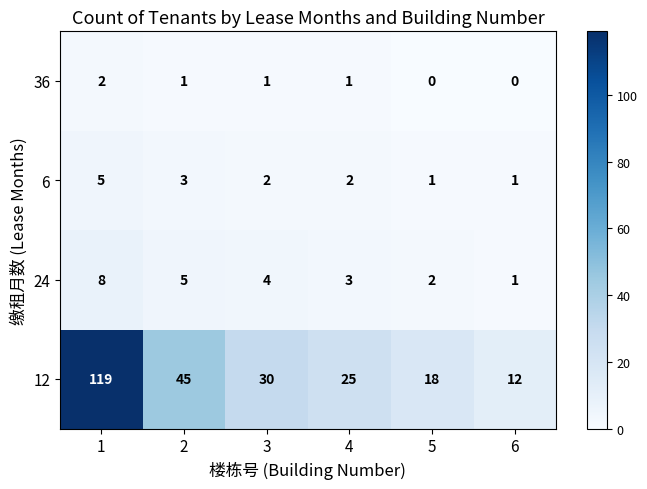

Is it true that 36 equals 2 at 1?

True